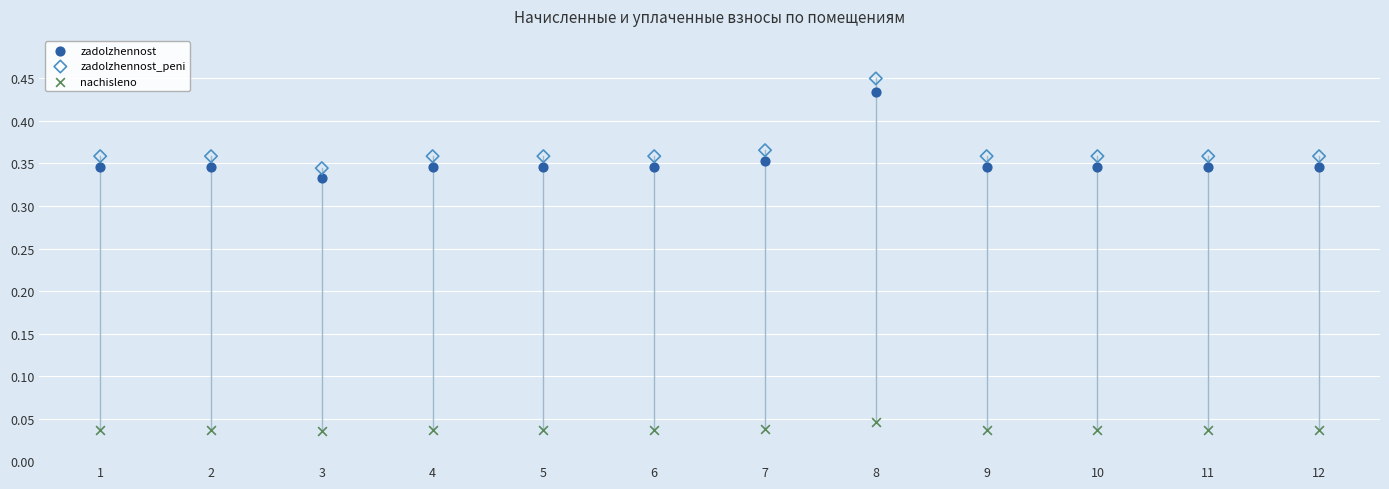

Which series reaches the maximum Y coordinate?

zadolzhennost_peni